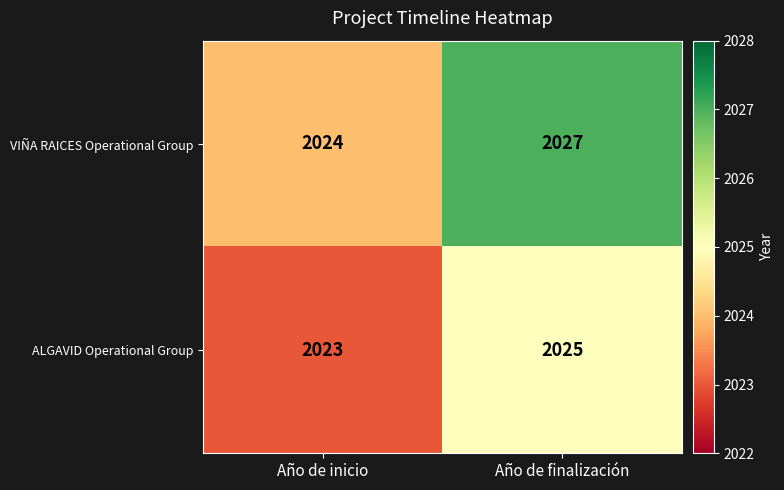

What is the greatest value displayed?

2027